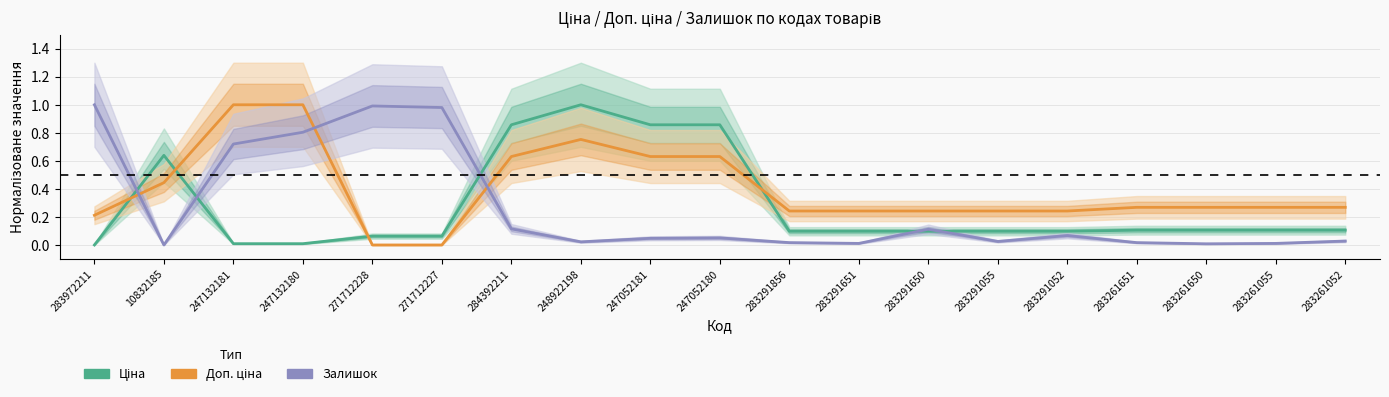

How many values in the Ціна series exceed 0?

18